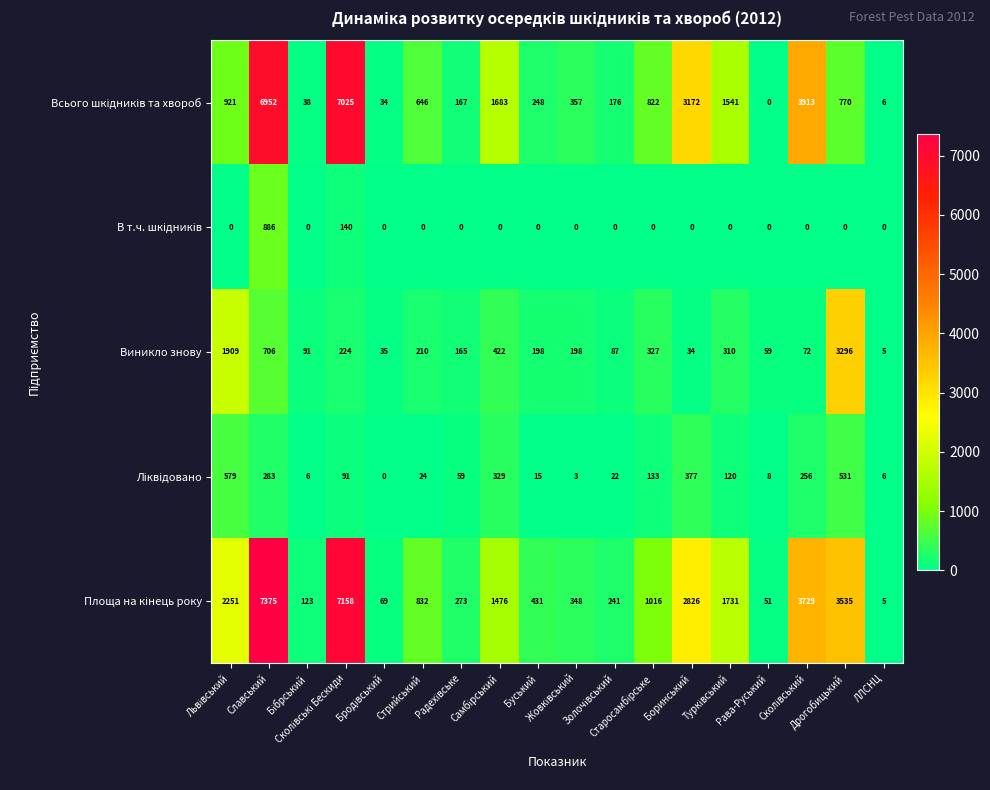

At how many categories does at least one series exceed 2724?

5